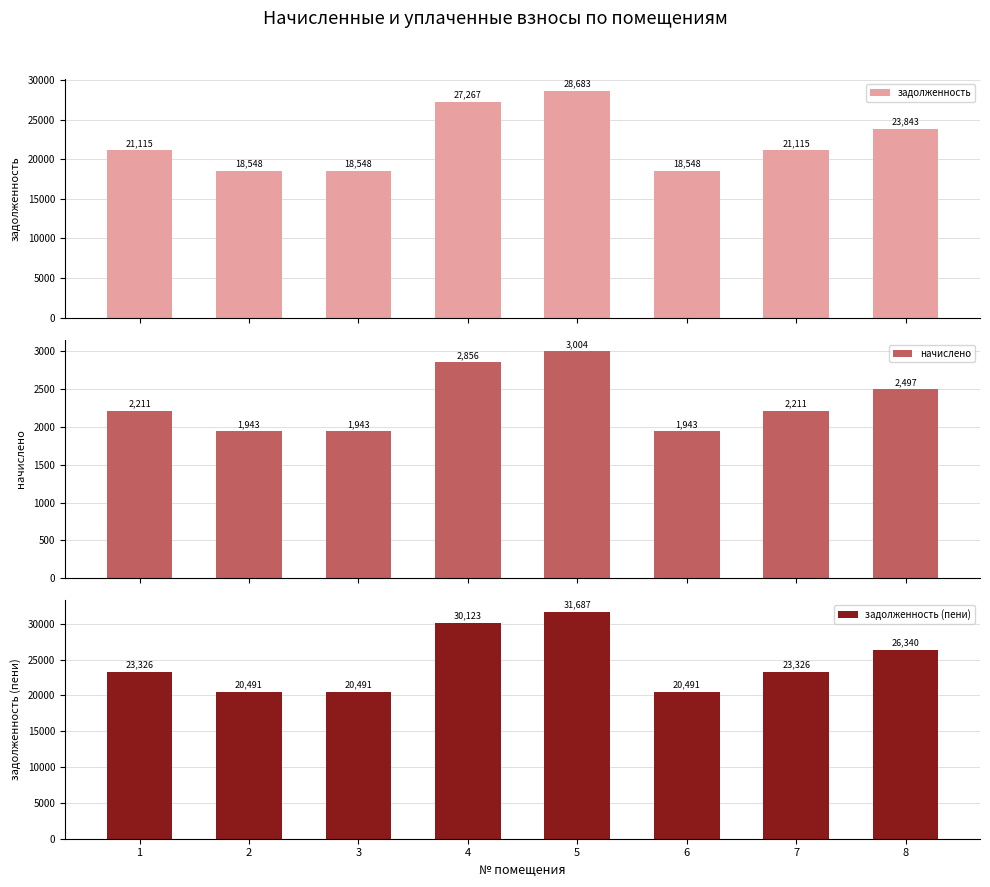

What is the highest value of the задолженность series?

28683.4